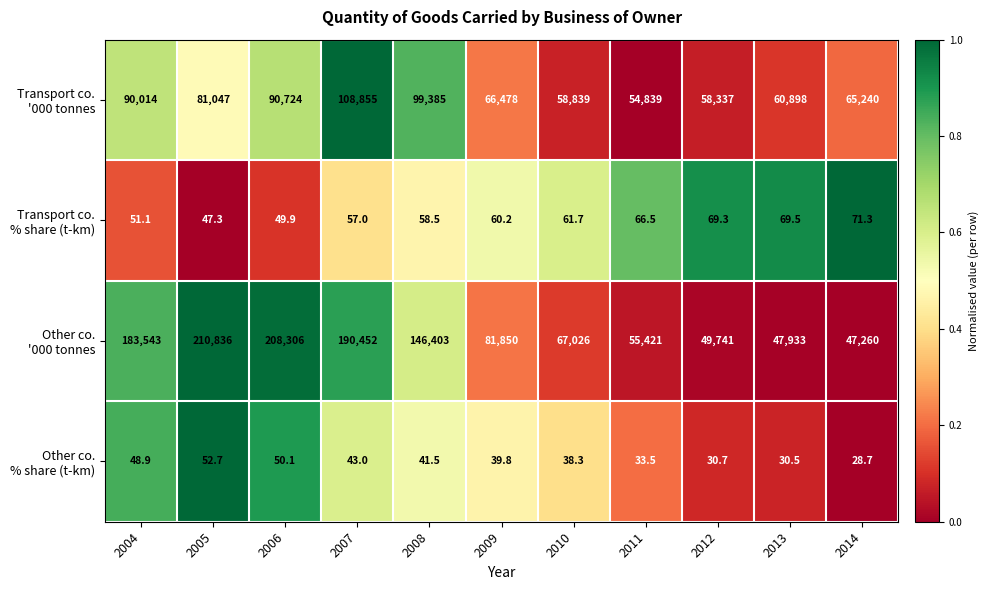

What is the difference between the highest and lowest values at 2013?

60867.5